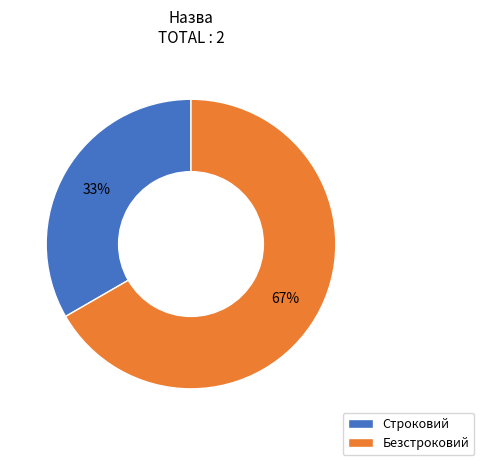

How many segments does this pie chart have?

2